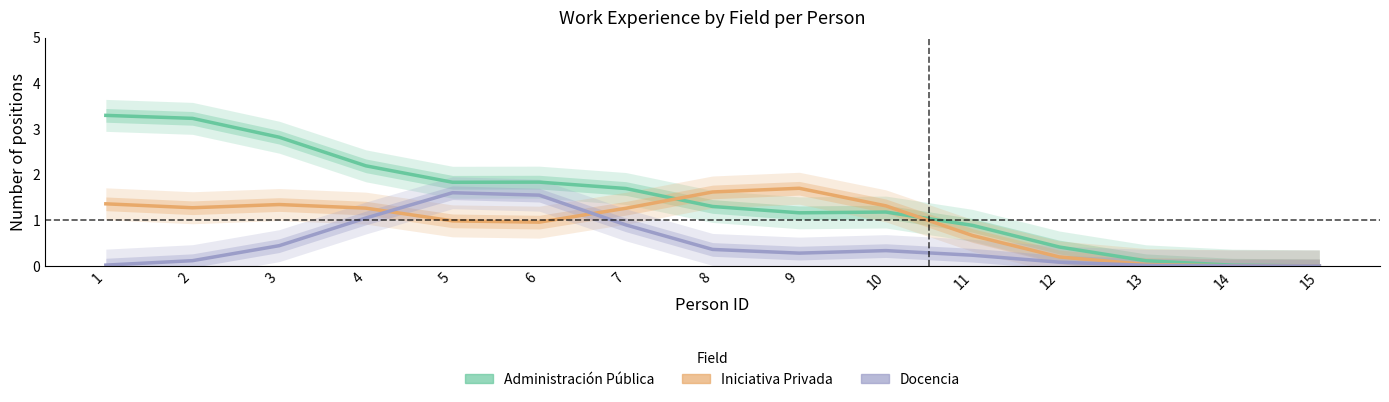

Where is the first local maximum for Iniciativa Privada?

3